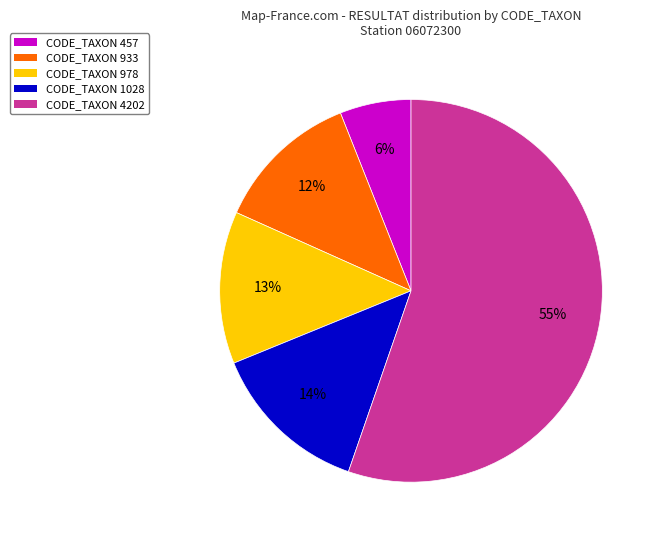

Combined, do CODE_TAXON 978 and CODE_TAXON 4202 account for over 50%?

Yes